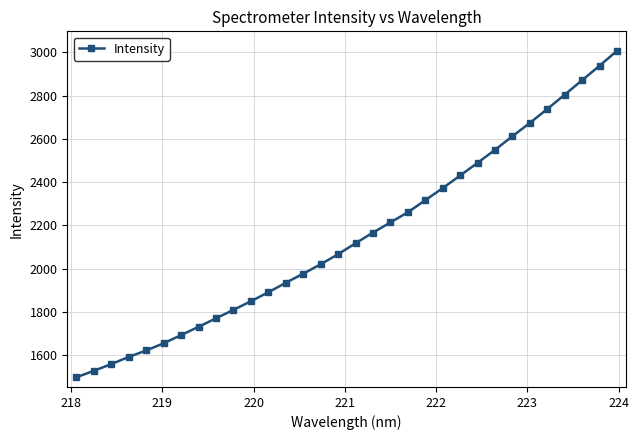

Reading left to right, extract all data points from this chart.

1497.8	1527.6	1558.7	1591.8	1621.6	1654.9	1692.7	1731.2	1770.4	1809.4	1849.2	1890.8	1934.6	1976.5	2020.2	2066.6	2117.5	2166.5	2213.6	2260.4	2316.4	2372.2	2430.5	2489.1	2549.2	2611.9	2673.6	2737.8	2804.2	2870.9	2938.0	3006.7